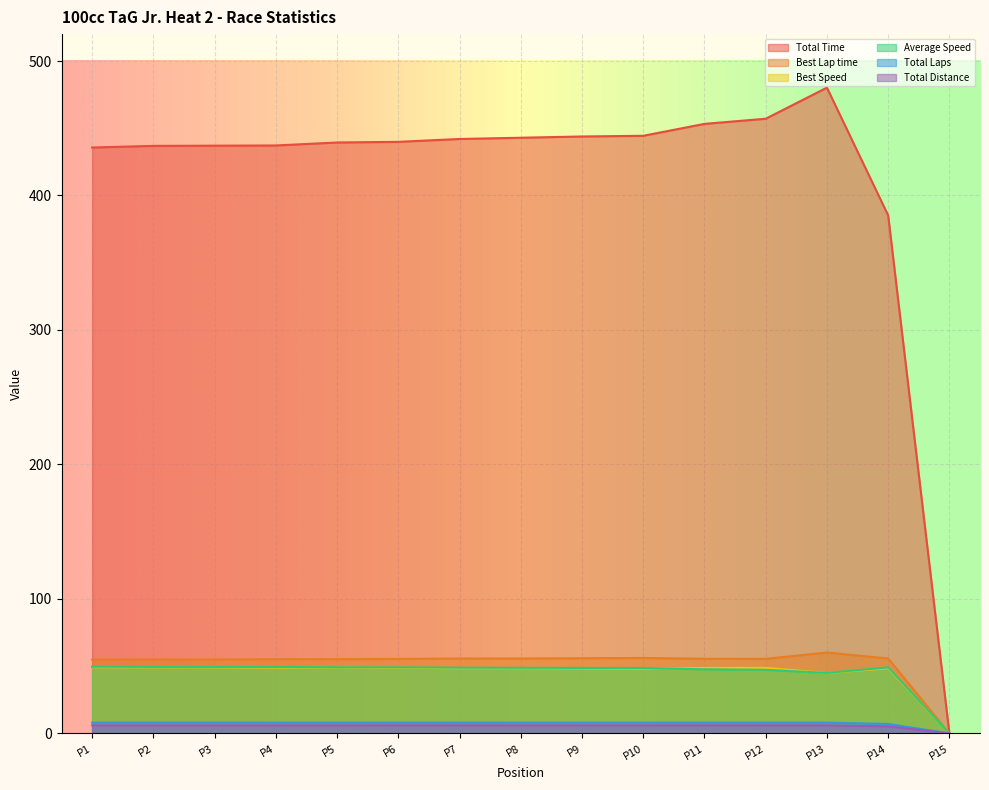

Reading left to right, list all the values displayed in this chart.

Total Time: 435.7	436.9	437.0	437.2	439.4	439.9	442.0	442.9	443.9	444.4	453.2	457.1	480.2	385.2	0.0
Best Lap time: 54.9	54.9	54.9	55.2	55.2	55.4	55.7	55.7	55.9	56.1	55.5	55.4	60.1	55.7	0.0
Best Speed: 49.2	49.2	49.1	48.9	48.9	48.7	48.5	48.5	48.3	48.1	48.7	48.7	44.9	48.5	0.0
Average Speed: 49.6	49.4	49.4	49.4	49.2	49.1	48.9	48.8	48.7	48.6	47.7	47.3	45.0	49.1	0.0
Total Laps: 6.0	6.0	6.0	6.0	6.0	6.0	6.0	6.0	6.0	6.0	6.0	6.0	6.0	5.2	0.0
Total Distance: 8.0	8.0	8.0	8.0	8.0	8.0	8.0	8.0	8.0	8.0	8.0	8.0	8.0	7.0	0.0